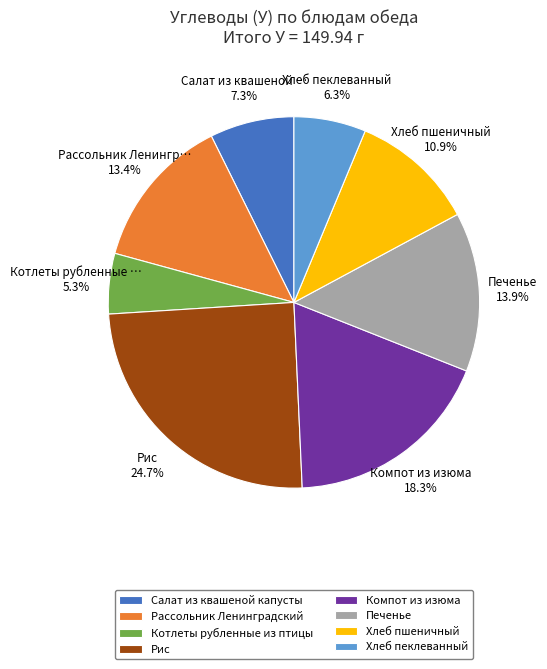

To the nearest percent, what is the average slice percentage?

12%